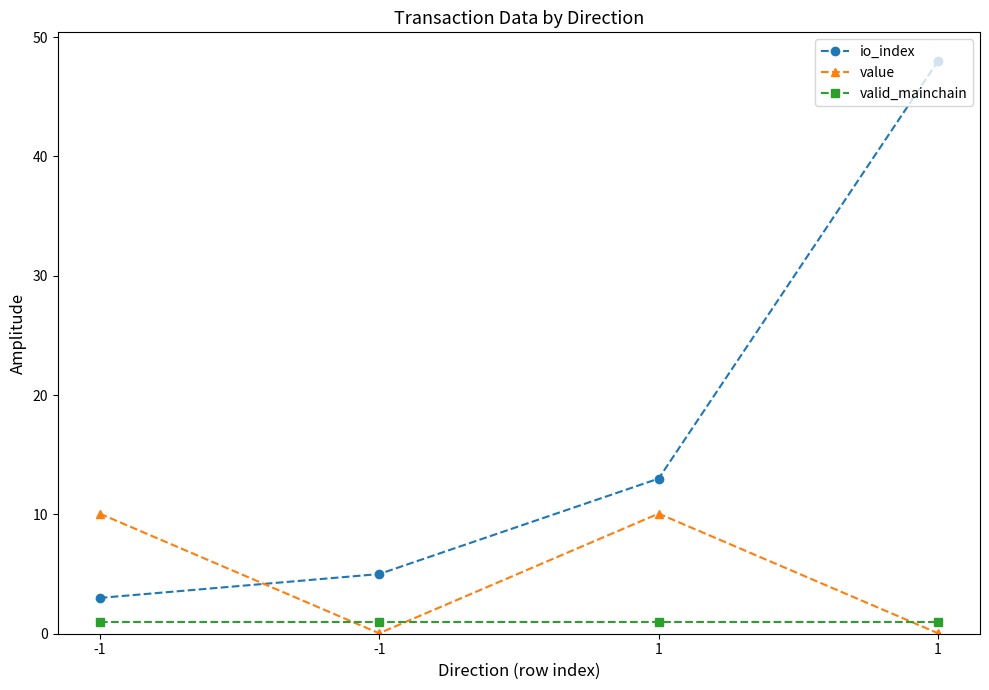

True or false: value and valid_mainchain intersect in this chart.

True